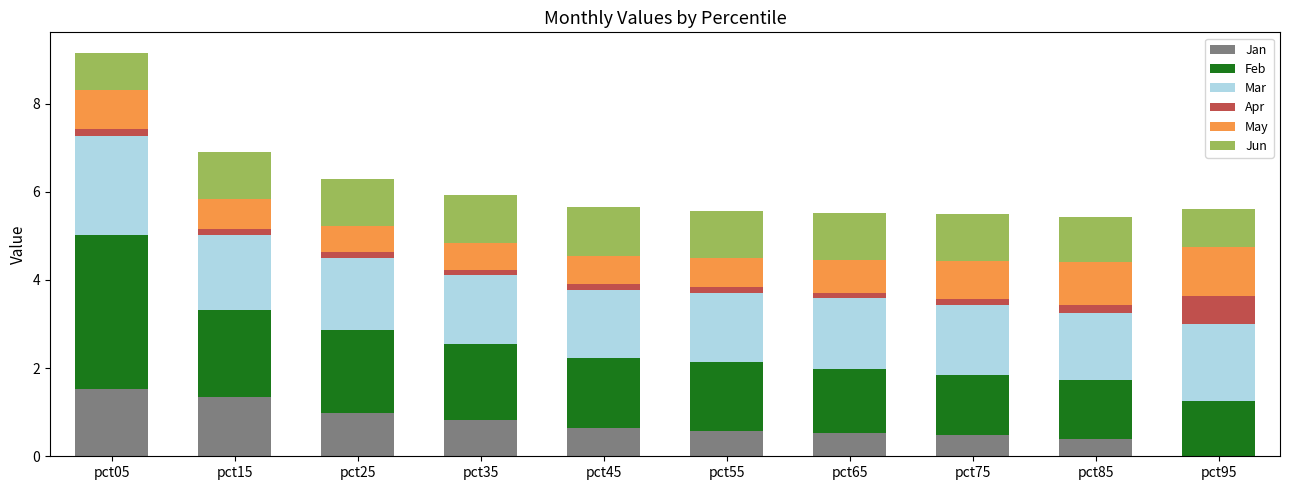

At which category is the sum across all series the highest?

pct05